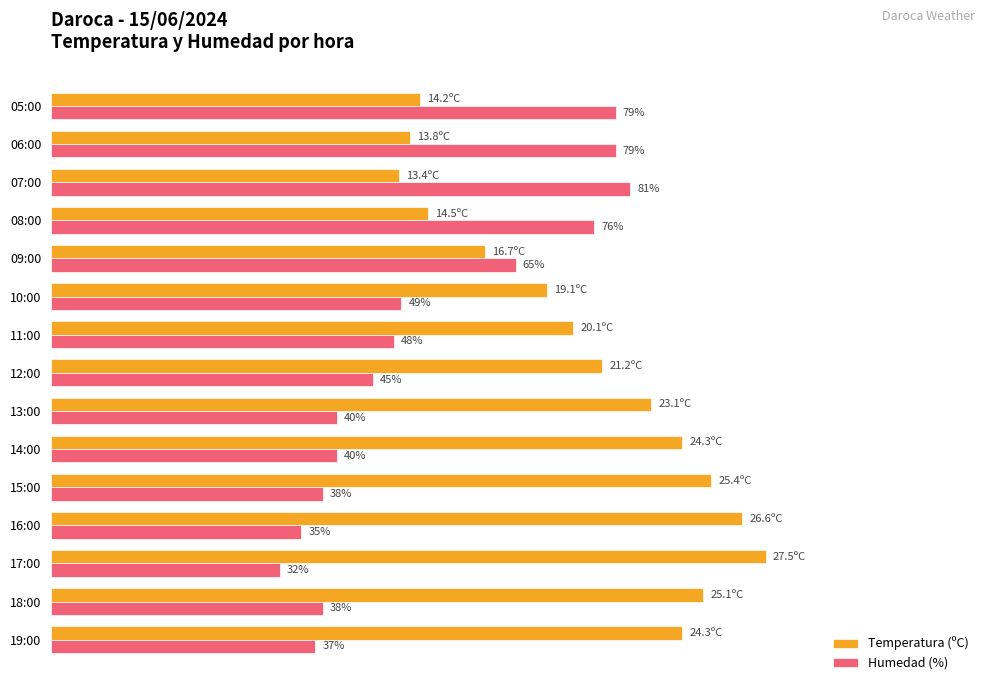

Is the value of Temperatura (ºC) at 19:00 greater than the value of Humedad (%) at 07:00?

Yes